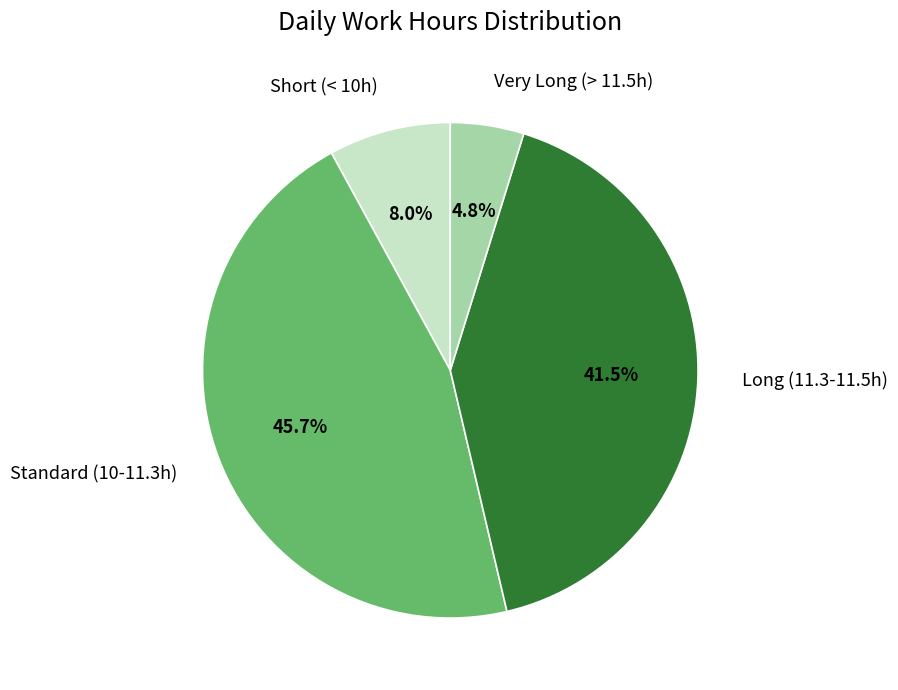

Rank the categories by value from highest to lowest.

Standard (10-11.3h), Long (11.3-11.5h), Short (< 10h), Very Long (> 11.5h)